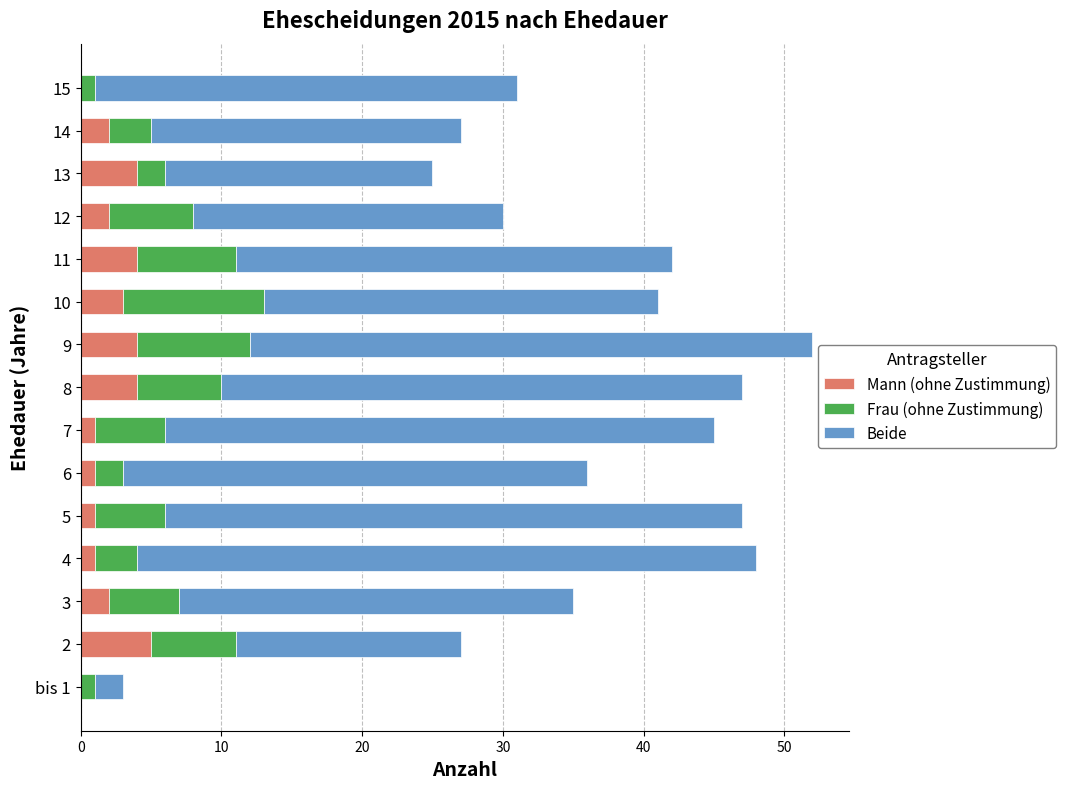

True or false: Mann (ohne Zustimmung) has a value of 2 at 12.

True